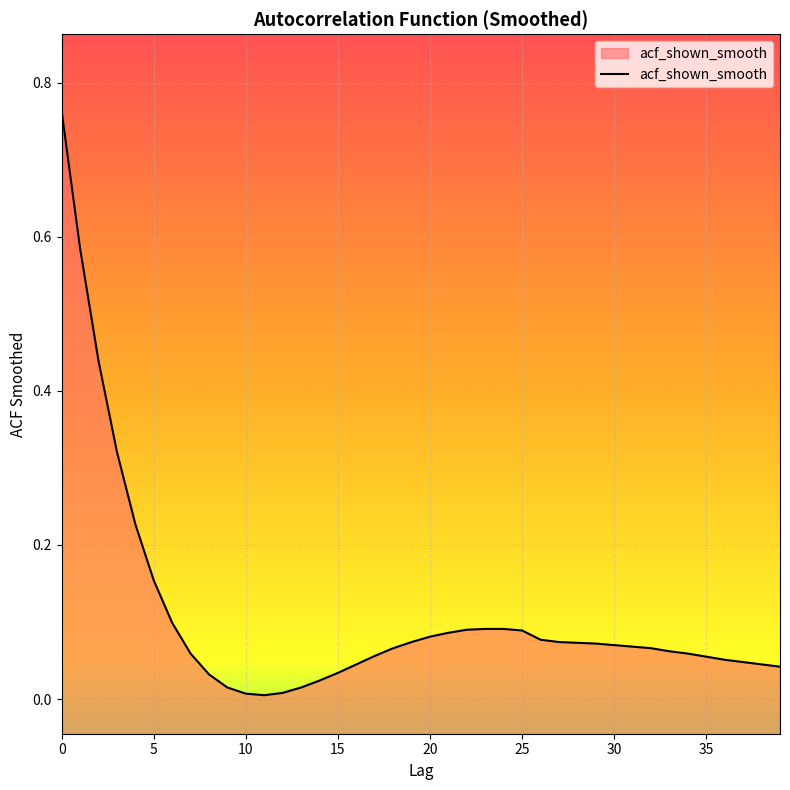

List the labels in order of value, largest first.

0, 1, 2, 3, 4, 5, 6, 23, 24, 22, 25, 21, 20, 26, 19, 27, 28, 29, 30, 31, 18, 32, 33, 7, 34, 17, 35, 36, 37, 16, 38, 39, 15, 8, 14, 9, 13, 12, 10, 11